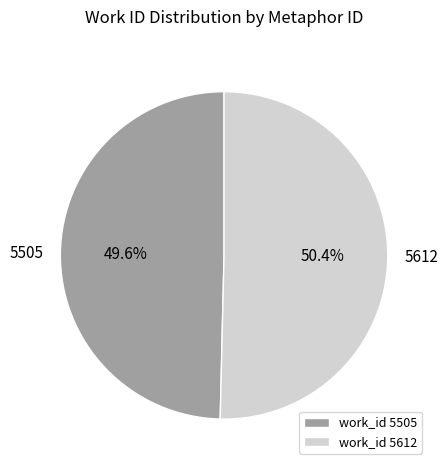

What percentage is the 5505 slice, to the nearest percent?

50%